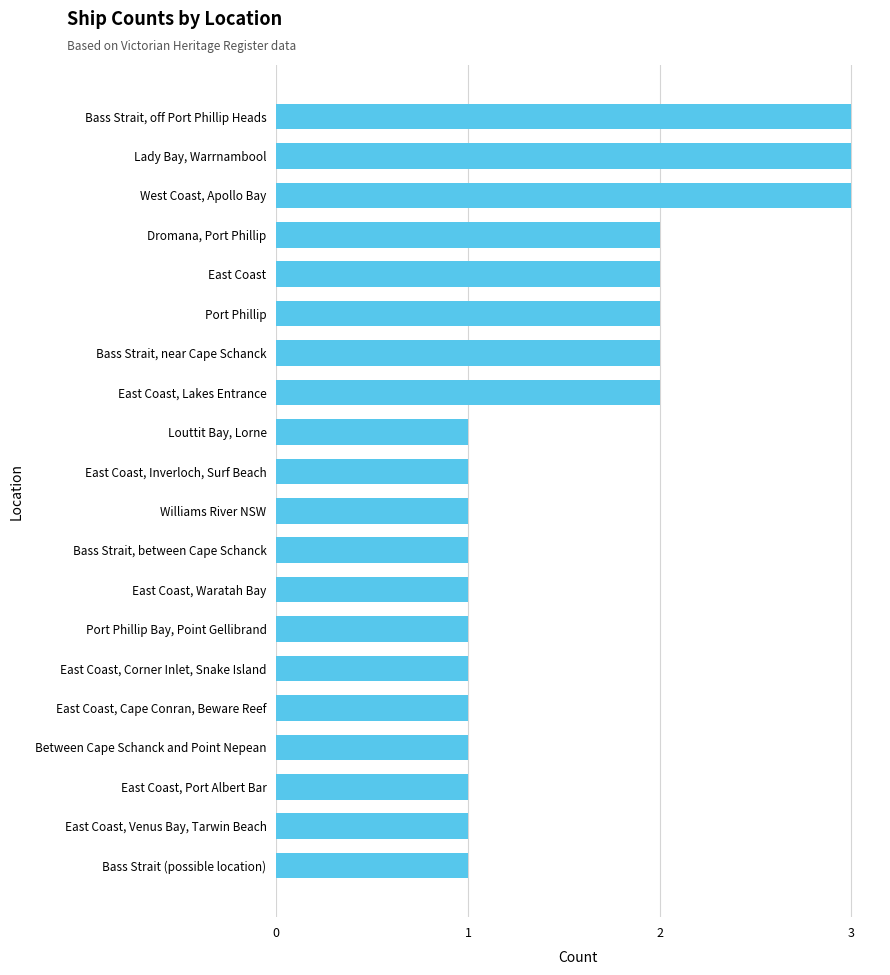

True or false: the data shows 0 at East Coast, Cape Conran, Beware Reef.

False